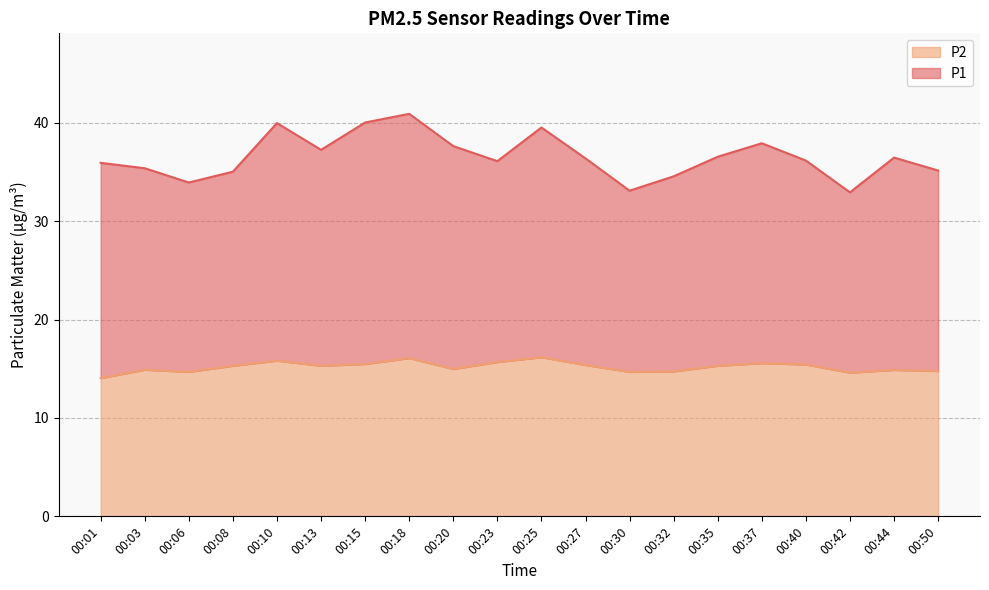

In P2, how many points are higher than both neighbors (excluding endpoints)?

6